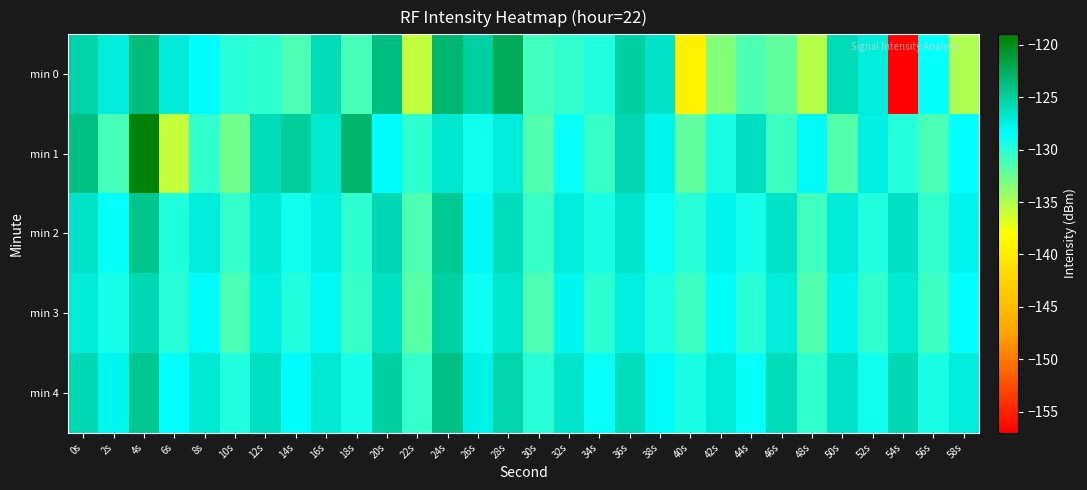

What is the spread (max minus min) of values at 6s?

8.8